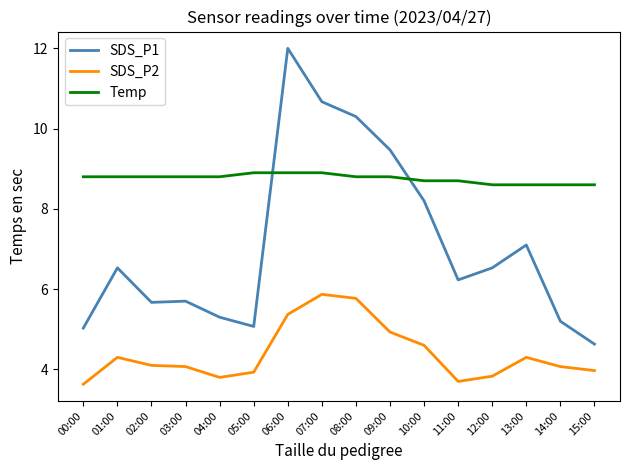

What position from the right is 02:00?

14